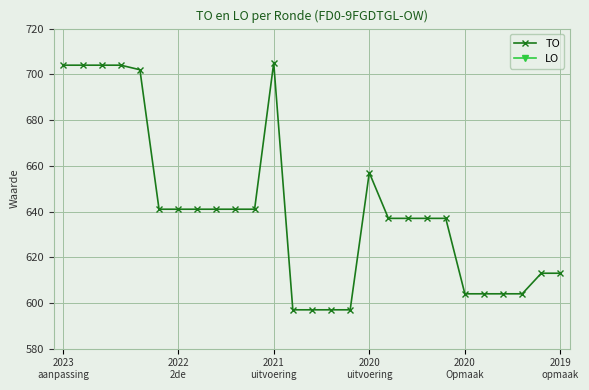

Where is LO nearest to the value 0?

2023
aanpassing